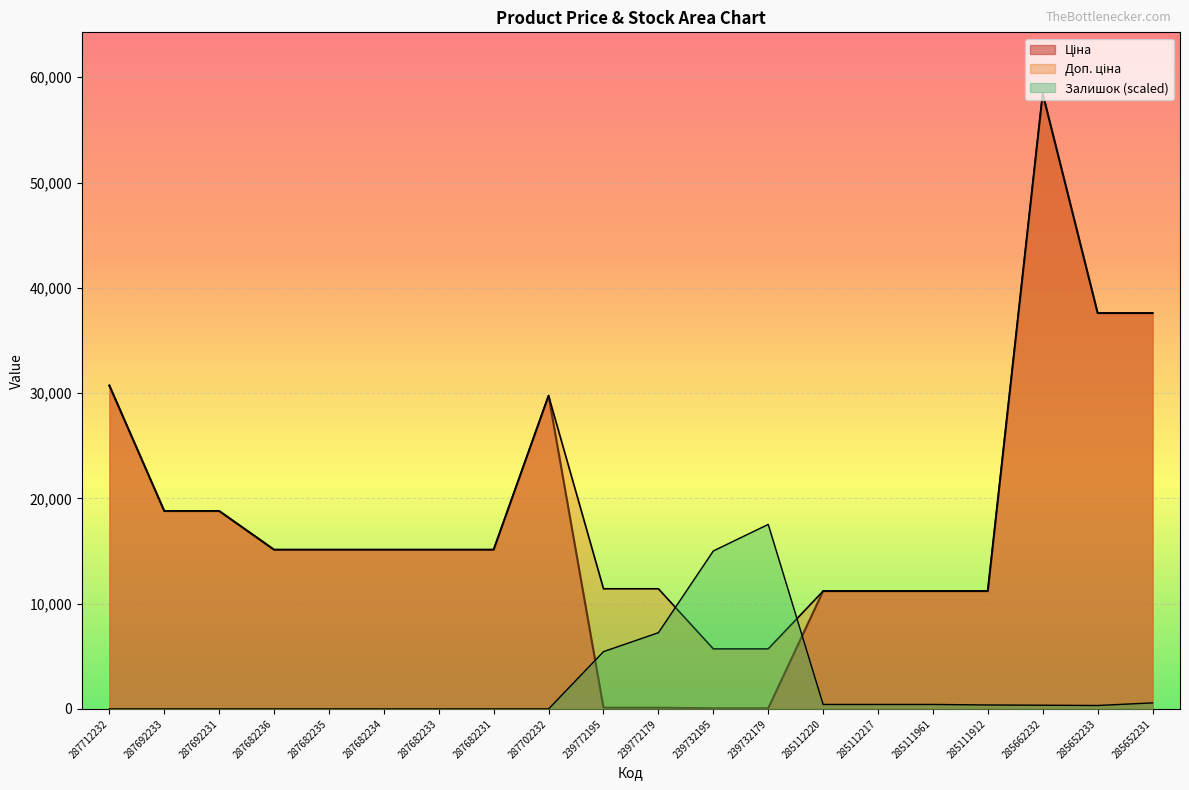

At how many categories does at least one series exceed 15982?

8